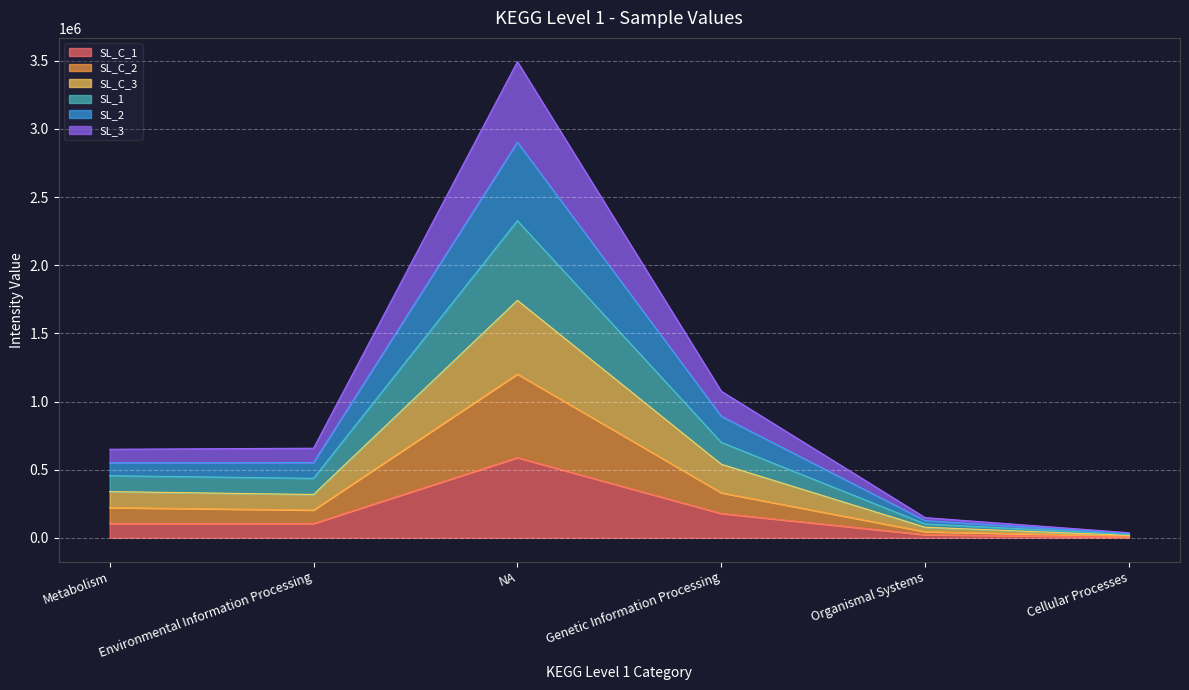

Which series has the largest total across all categories?

SL_2